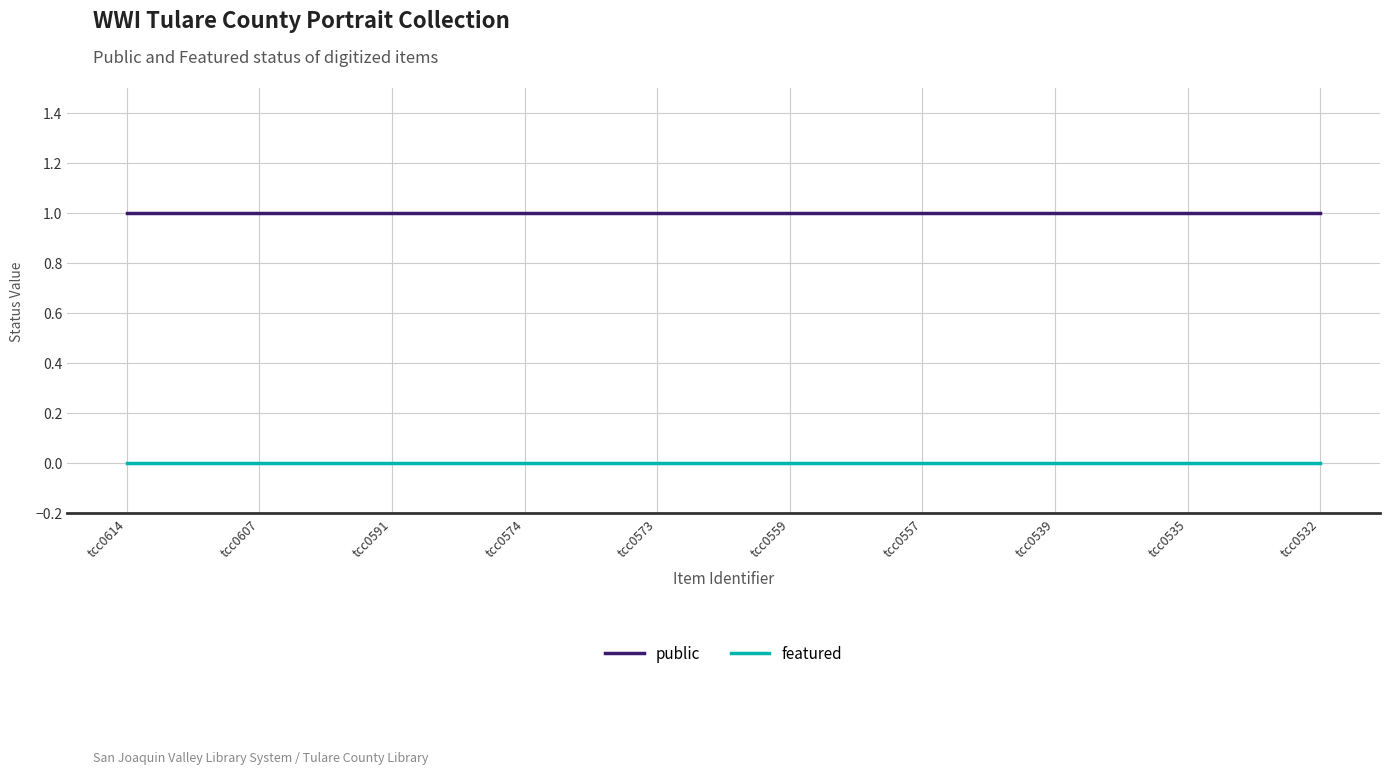

Is this an area chart (filled region under the line)?

No